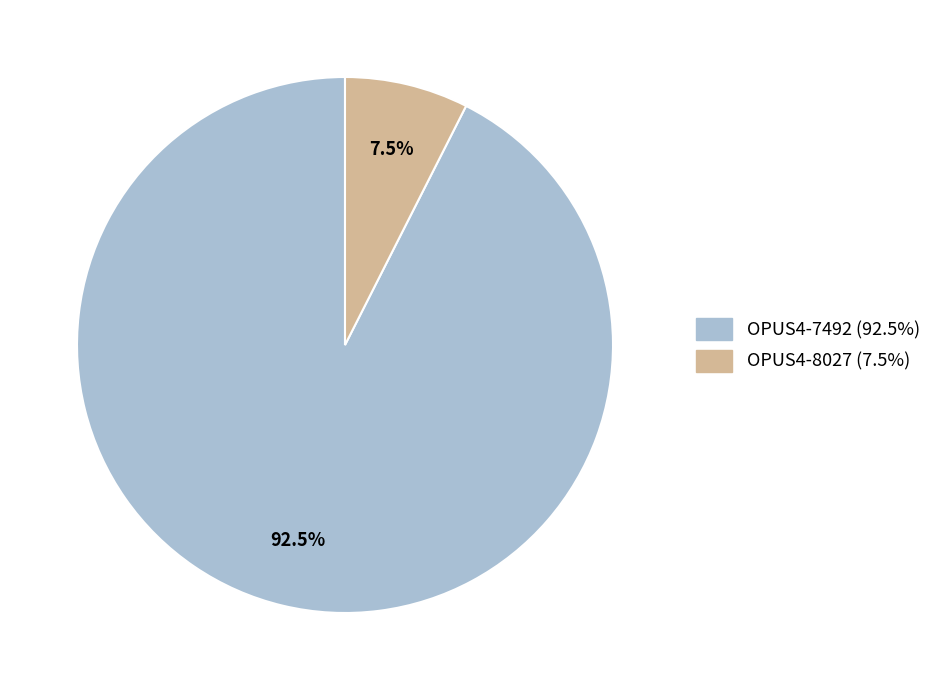

What percentage is NOT represented by OPUS4-7492?

7.5%